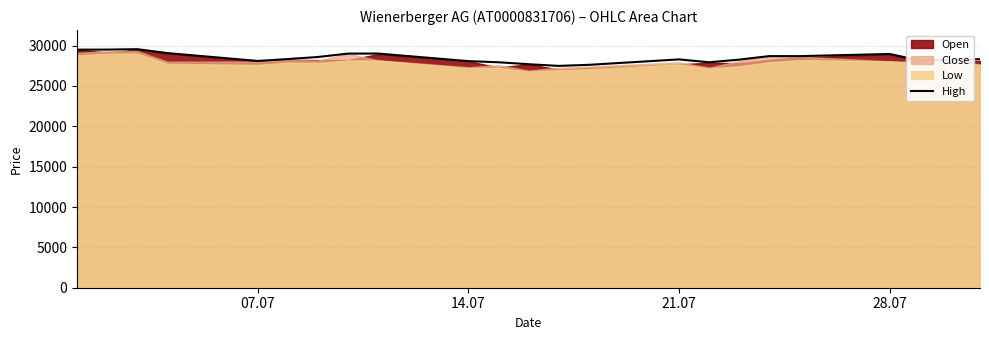

The value of High at 21.07 is 43993. True or false?

False